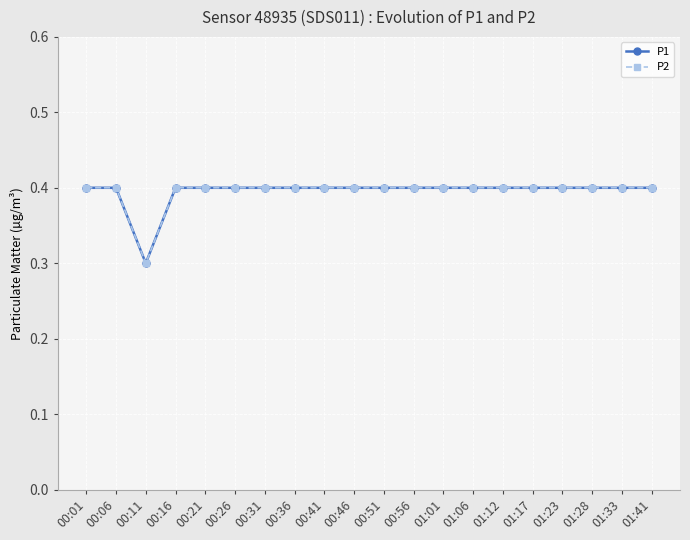

What is the average value of the P2 series?

0.4